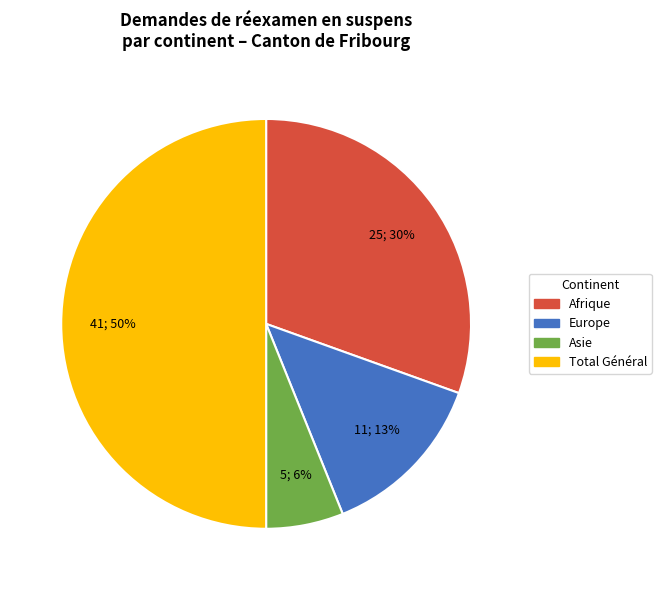

To the nearest percent, what is the average slice percentage?

25%